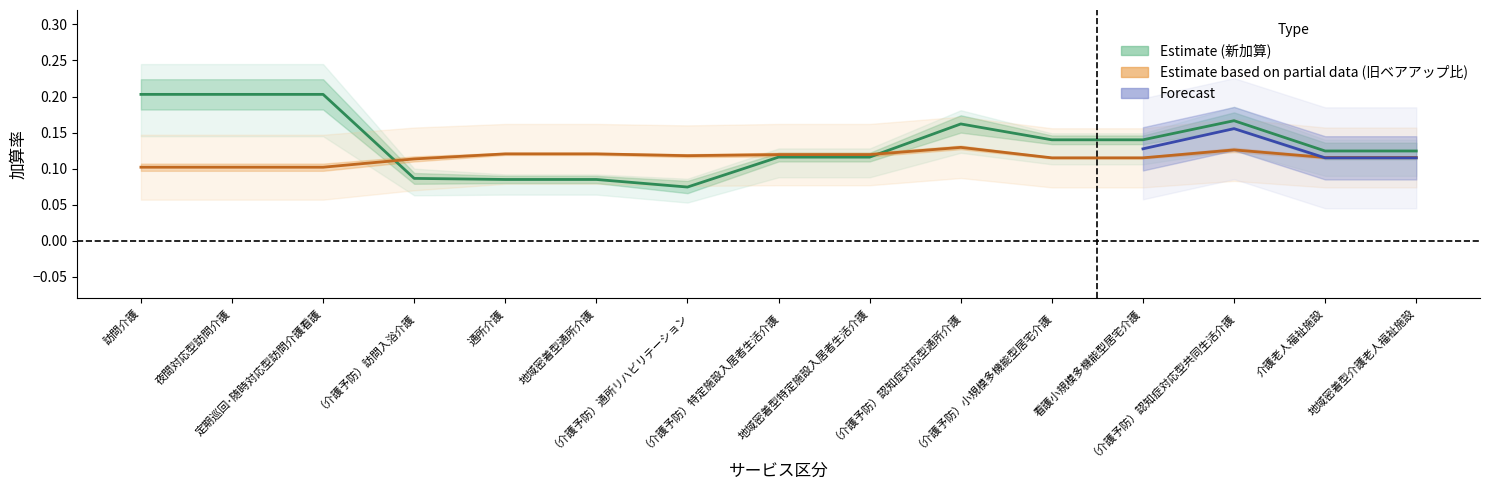

What is the label of the 4th point from the left?

（介護予防）訪問入浴介護